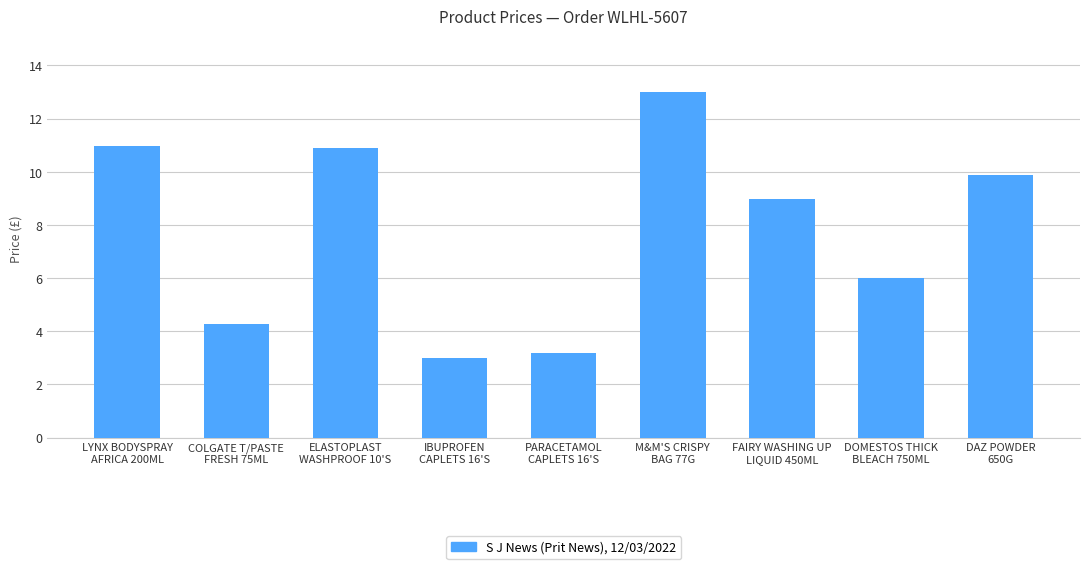

What is the smallest value displayed?

3.0